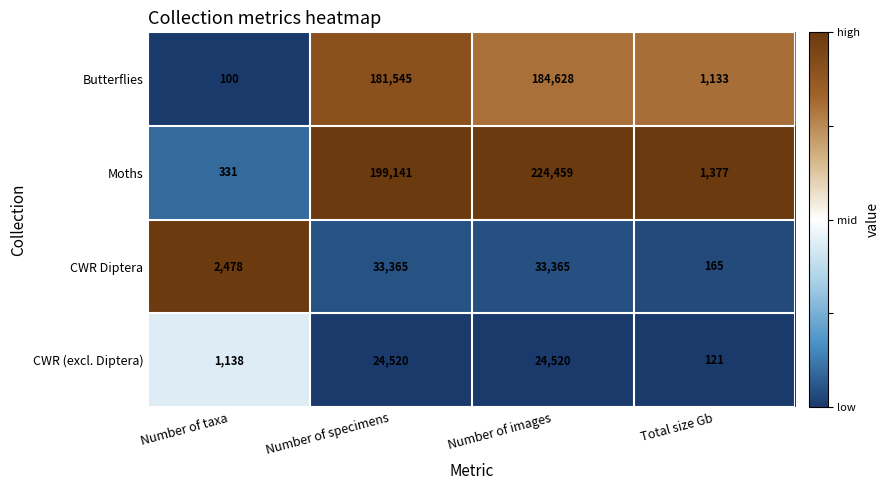

Read the CWR Diptera value at Number of taxa, to the nearest 100.

2500